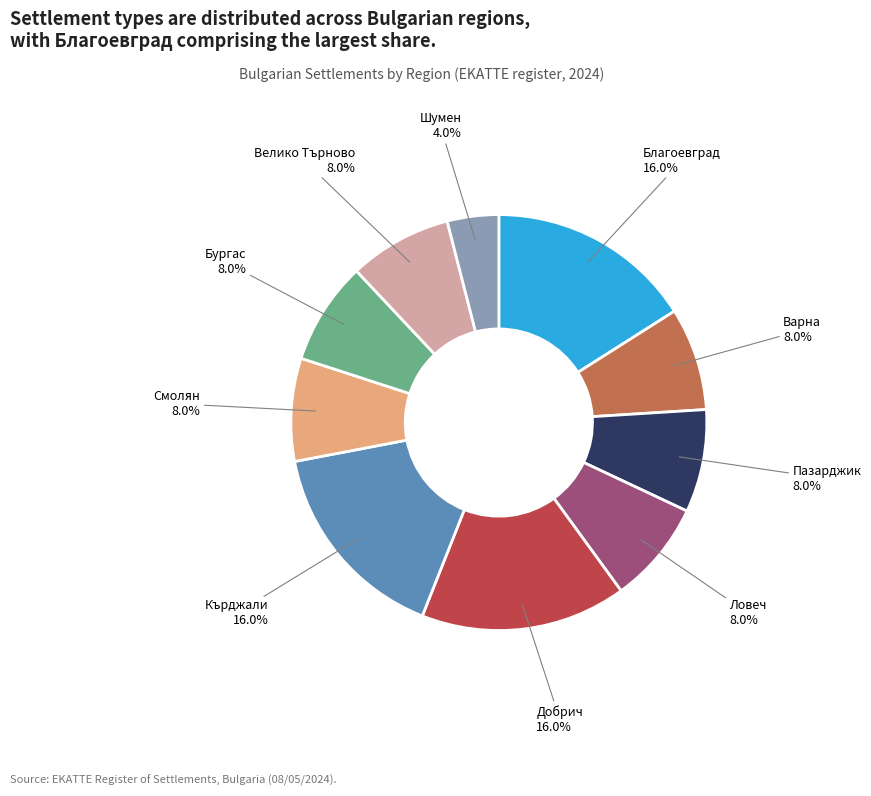

Count the number of slices in the pie.

10